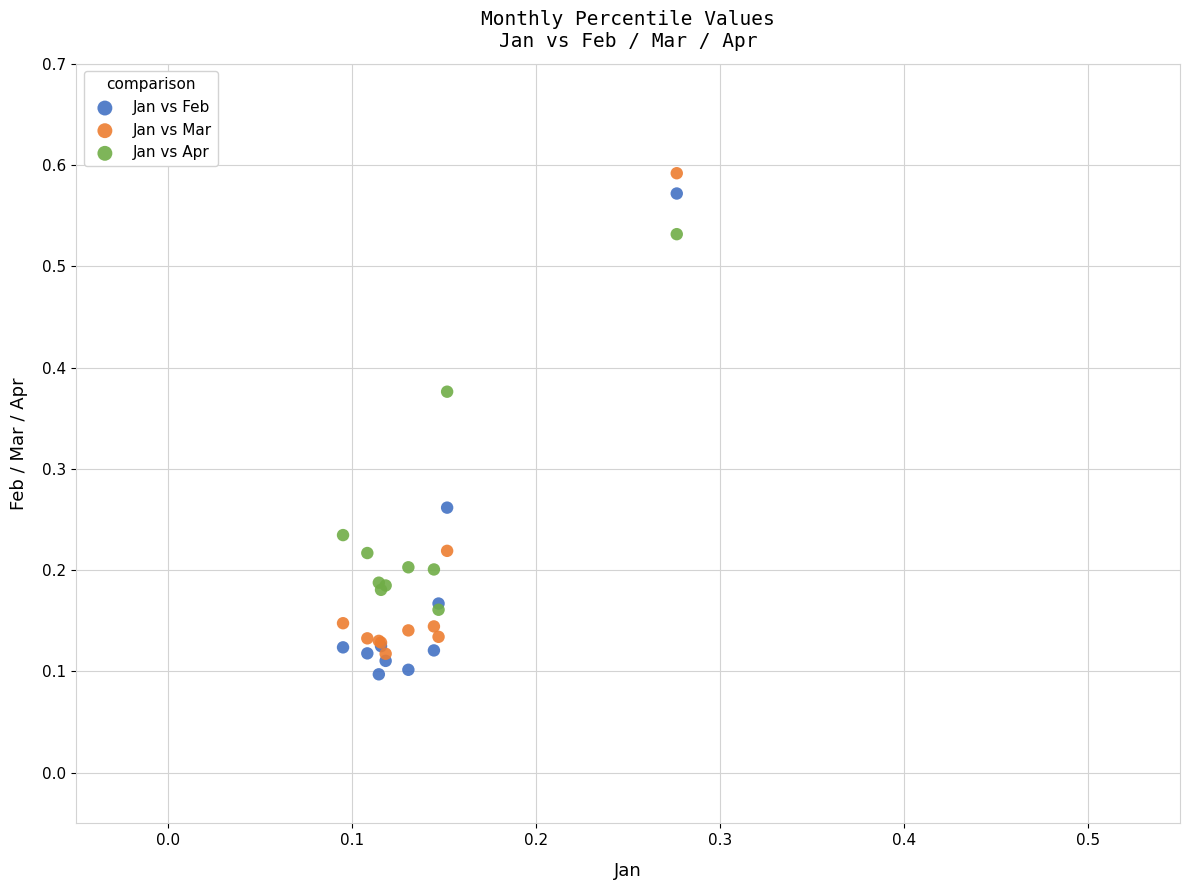

Which series reaches the minimum Y coordinate?

Jan vs Feb